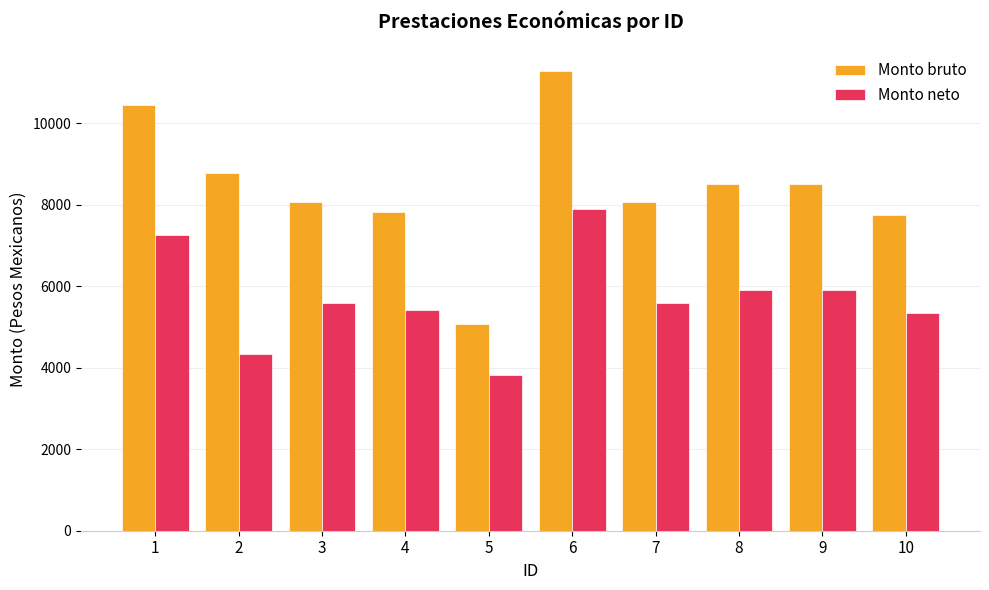

At how many categories does at least one series exceed 7052?

9